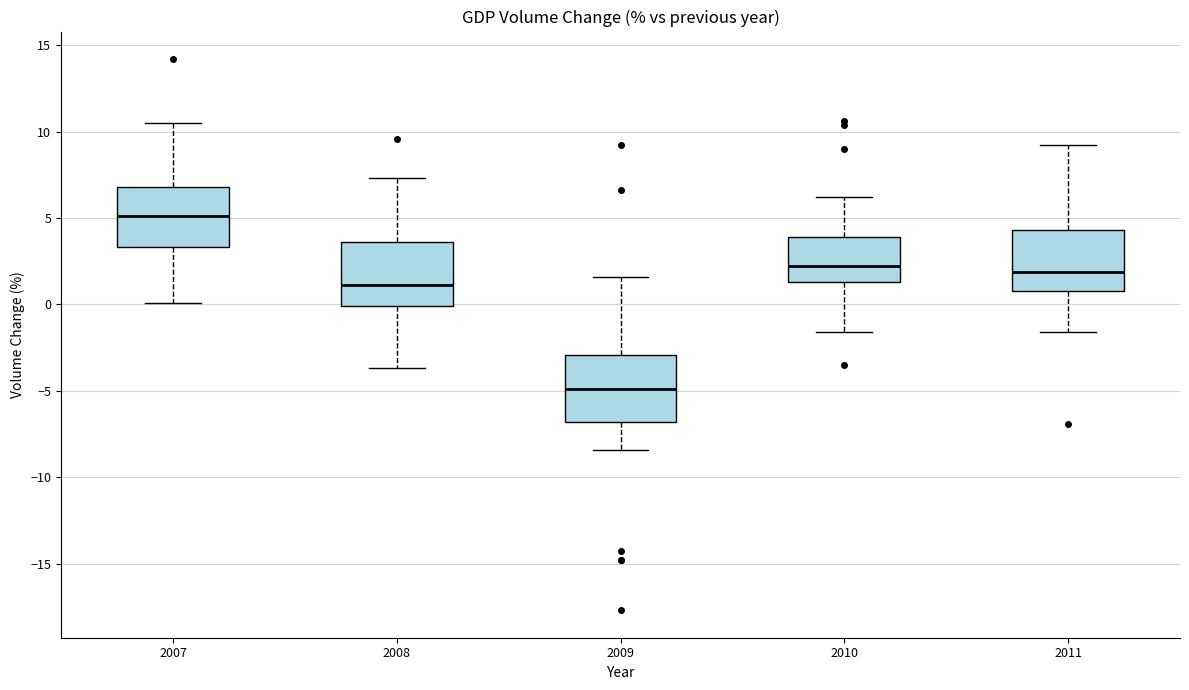

Reading left to right, transcribe this box plot: for each box, give where its median line is, the range the box spans, and where its two whiskers end, as read against the y-axis. The values are not printed on the chart, so give them approximately, as read against the axis.

2007: median 5.0, box 3.5 to 7.0, whiskers 0.0 to 10.5
2008: median 1.0, box 0.0 to 3.5, whiskers -3.5 to 7.5
2009: median -5.0, box -7.0 to -3.0, whiskers -8.5 to 1.5
2010: median 2.0, box 1.5 to 4.0, whiskers -1.5 to 6.0
2011: median 2.0, box 1.0 to 4.5, whiskers -1.5 to 9.0